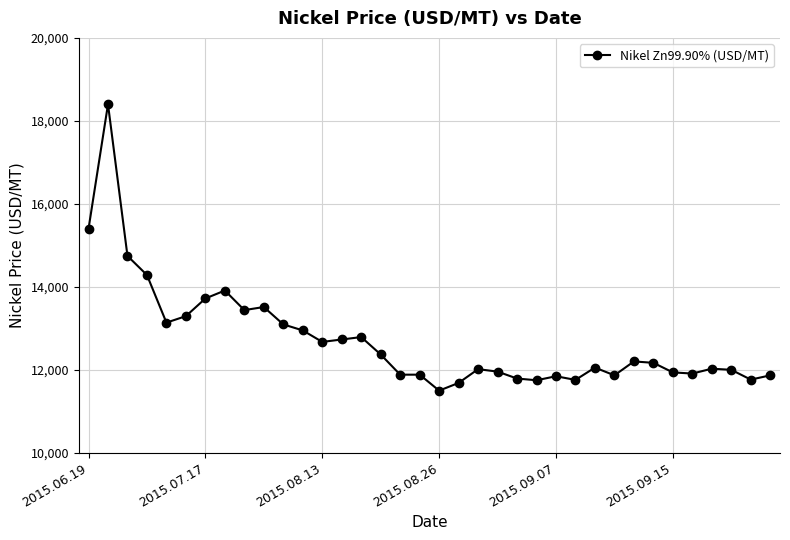

True or false: there are more than 1 points higher than both neighbors.

True